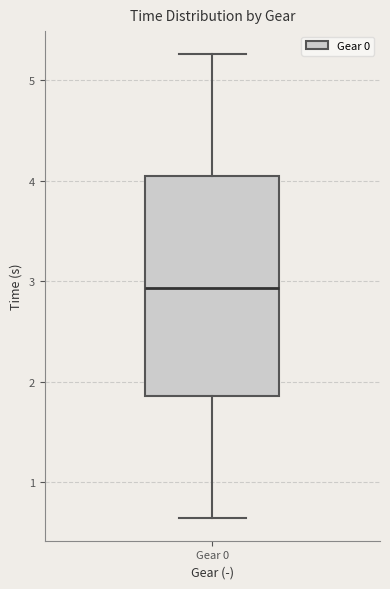

Transcribe this box plot: give where the median line is, the range the box spans, and where the two whiskers end, as read against the y-axis. The values are not printed on the chart, so give them approximately, as read against the axis.

median 2.9, box 1.9 to 4.0, whiskers 0.6 to 5.3